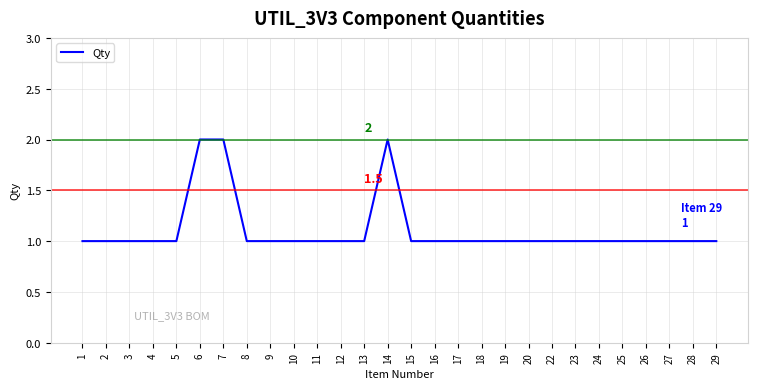

What is the difference between the second highest and minimum values?

1